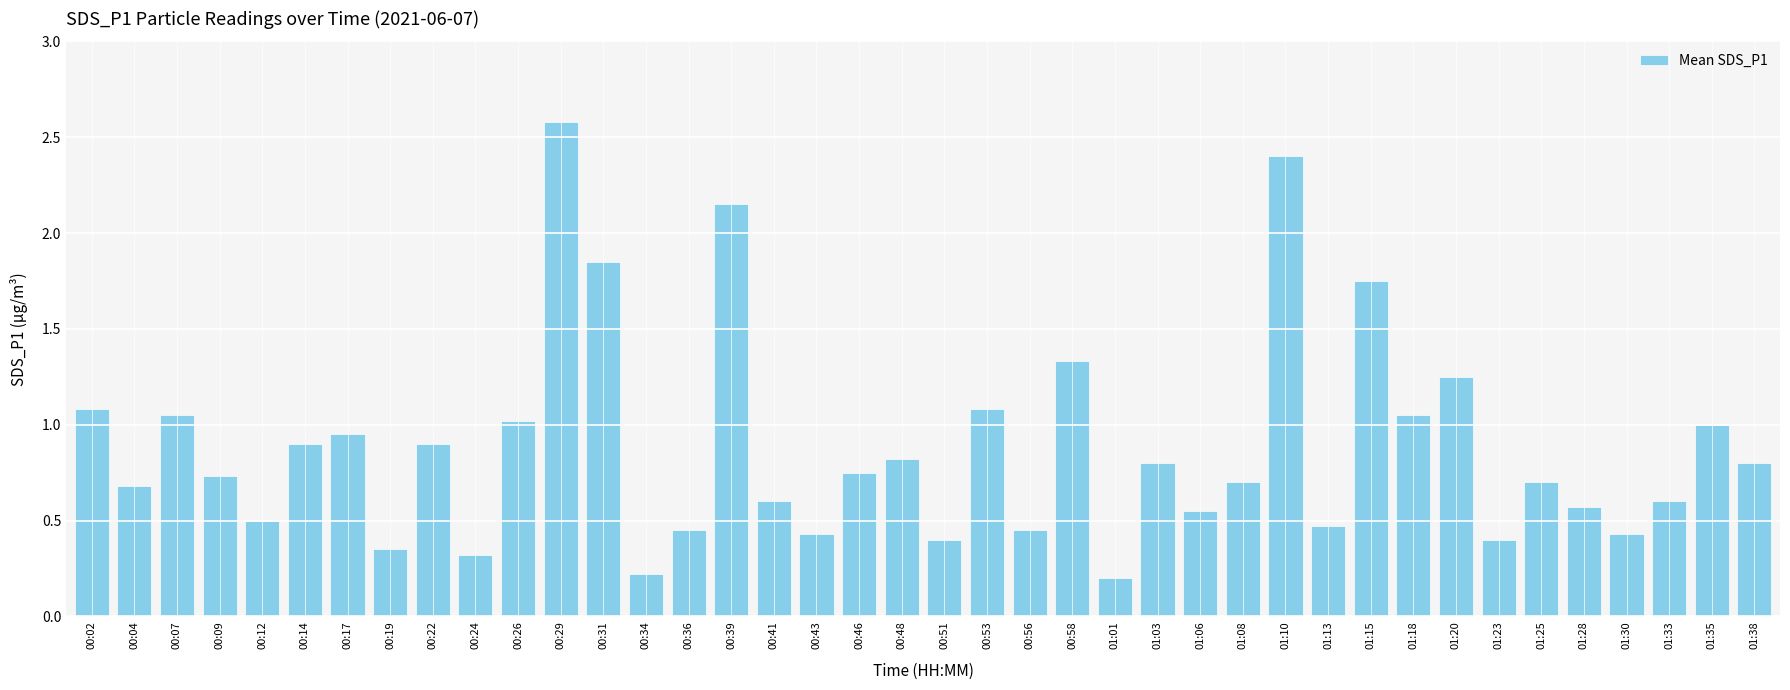

What is the change in value from 00:14 to 00:41?

-0.3